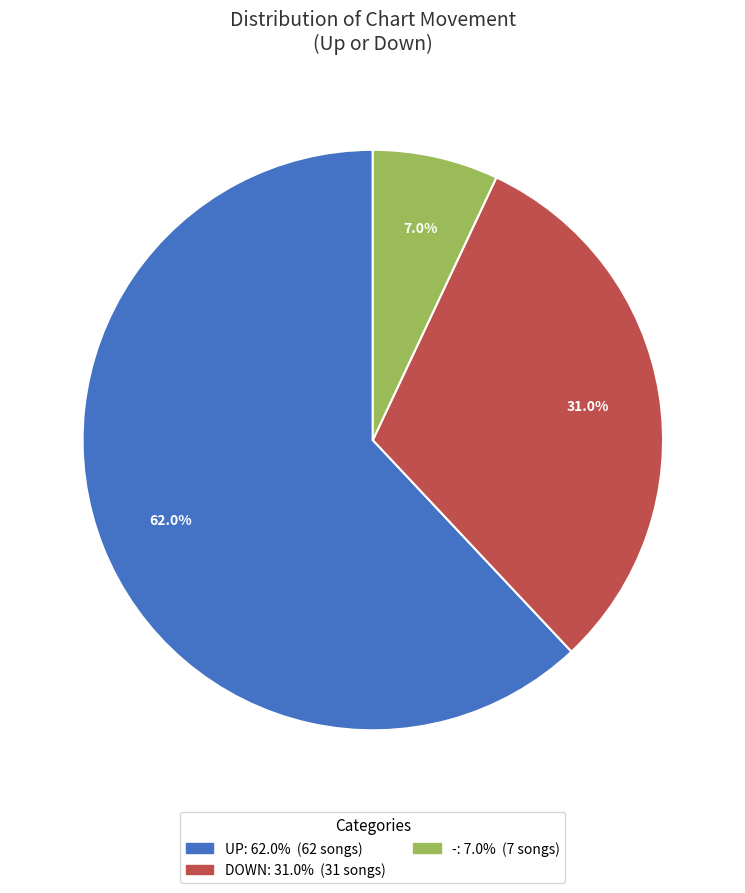

Is there any slice that represents more than half of the pie?

Yes